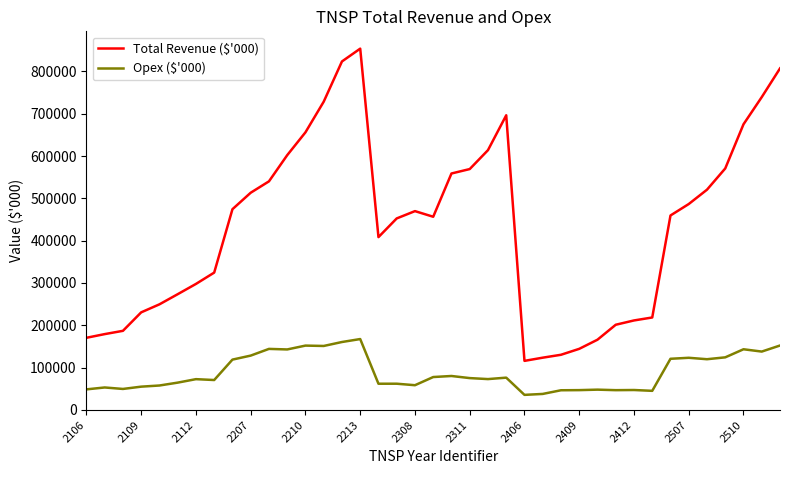

True or false: Opex ($'000) and Total Revenue ($'000) cross at least once.

False